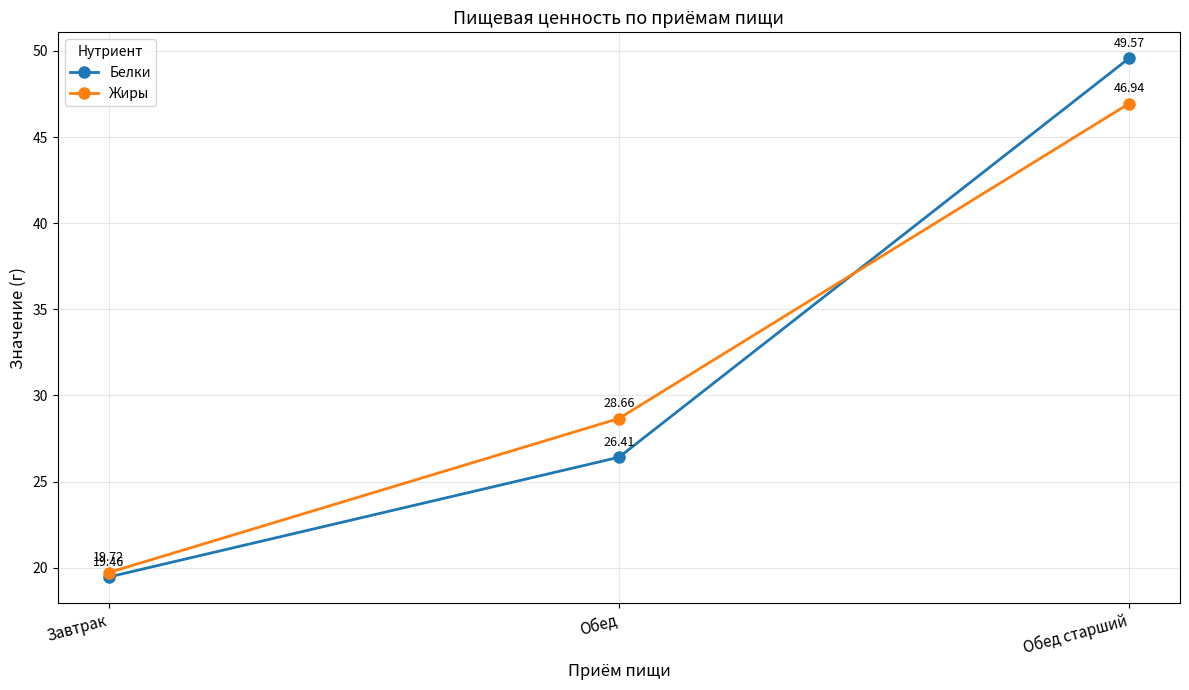

Reading left to right, transcribe all the data shown in this chart.

Белки: Завтрак=19.5	Обед=26.4	Обед старший=49.6
Жиры: Завтрак=19.7	Обед=28.7	Обед старший=46.9